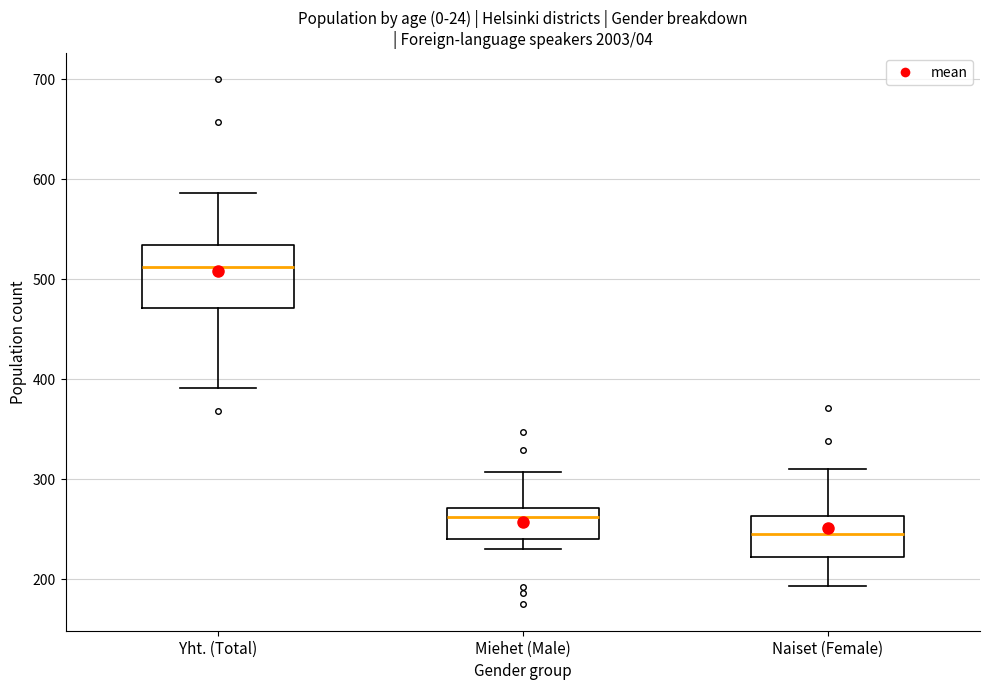

Which box's median line is the highest?

Yht. (Total)